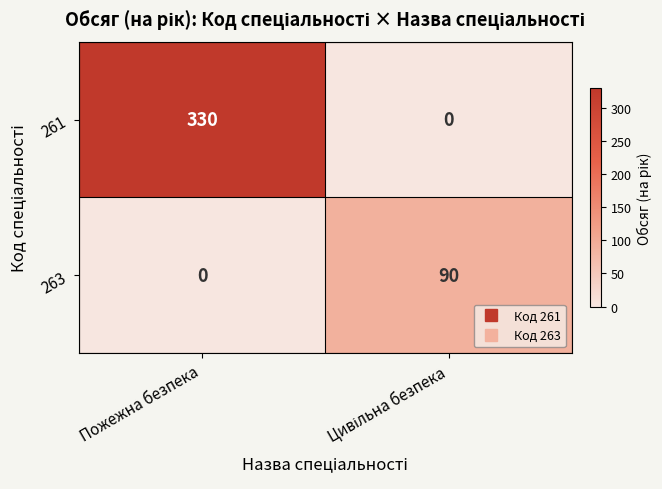

Which series has the widest spread of values?

261